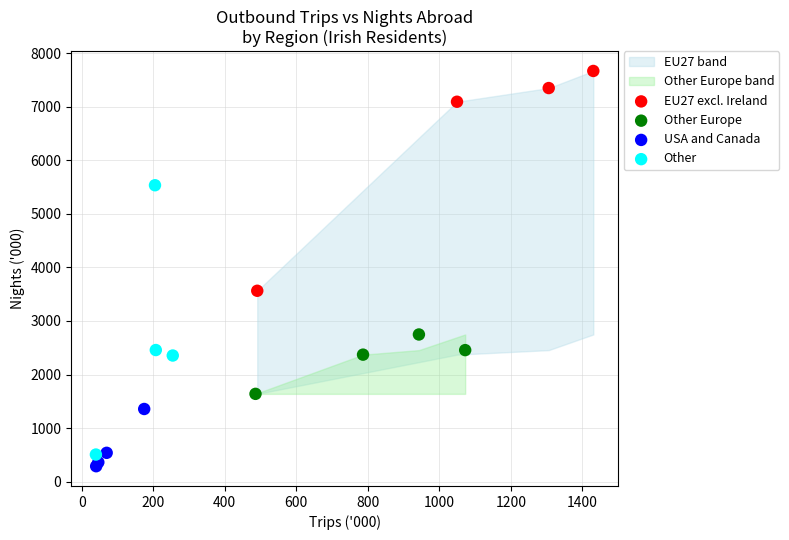

Which series contains the lowest Y value?

USA and Canada